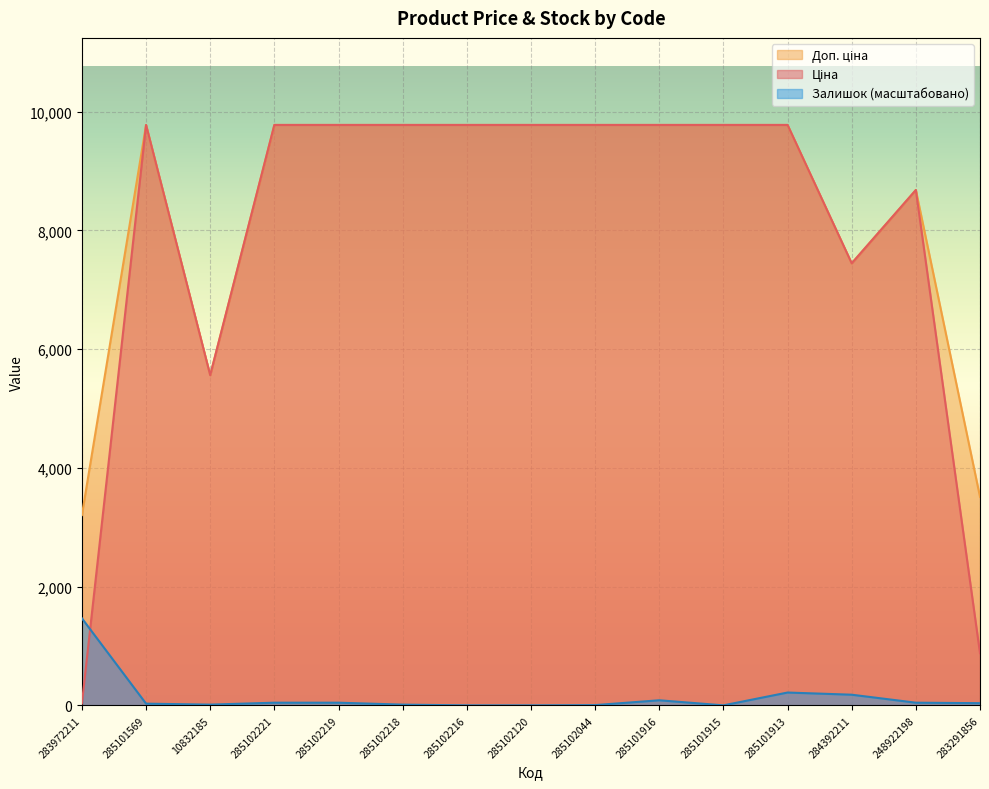

How many values in the Залишок series are below 36?

7